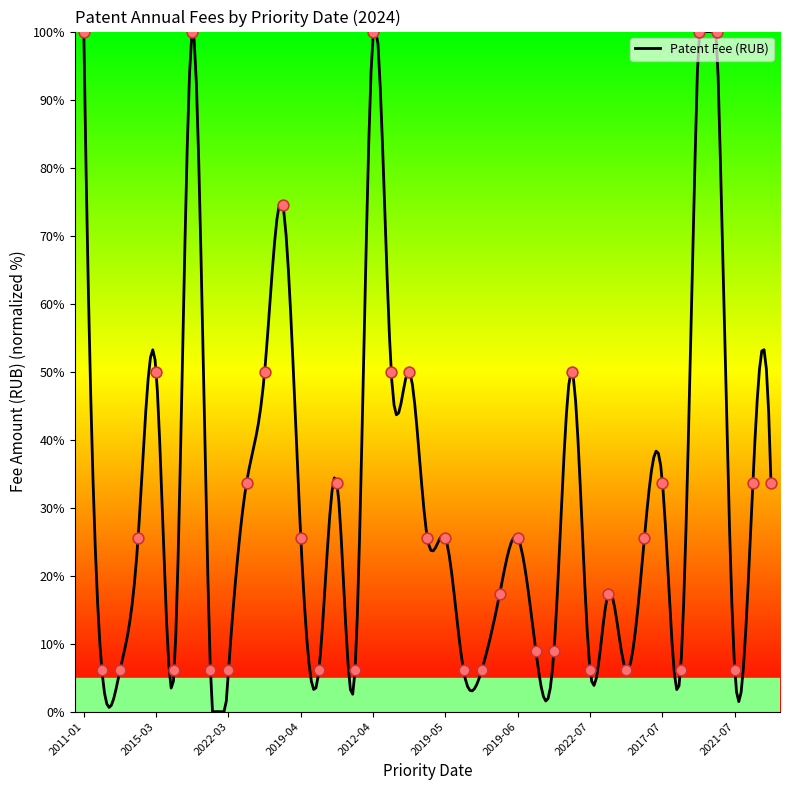

Which has a higher value, 2022-03-28 or 2019-04-10?

2019-04-10